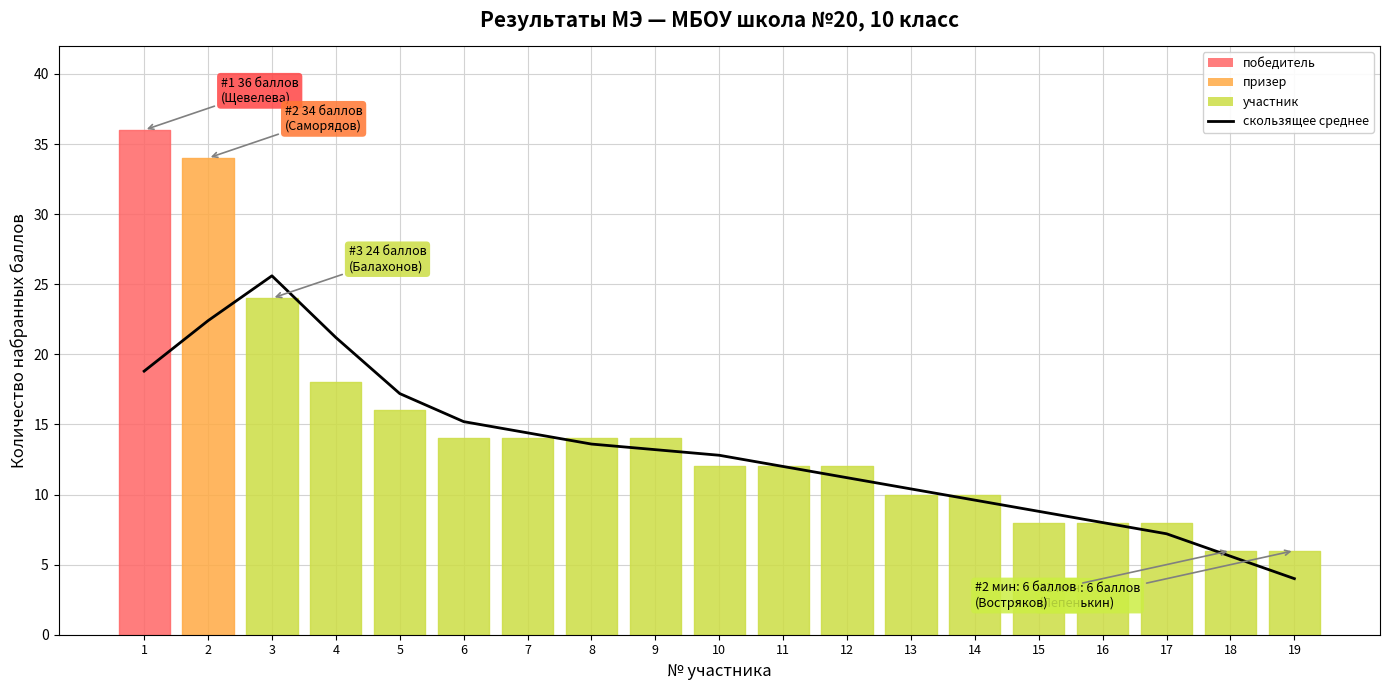

What is the minimum value shown in the chart?

4.0